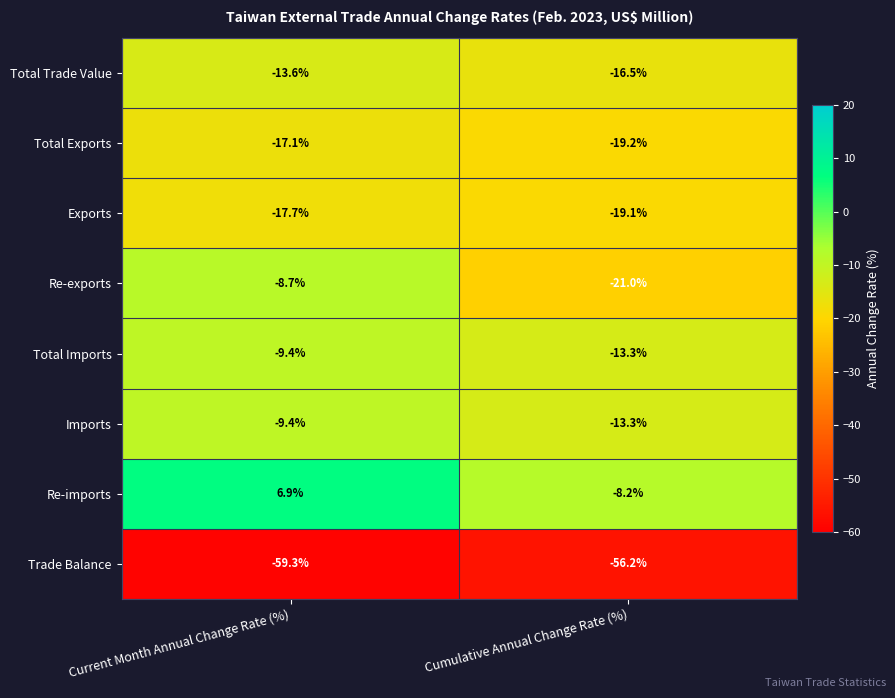

Reading left to right, list all the values displayed in this chart.

Total Trade Value: -13.6	-16.5
Total Exports: -17.1	-19.2
Exports: -17.7	-19.1
Re-exports: -8.7	-21.0
Total Imports: -9.4	-13.3
Imports: -9.4	-13.3
Re-imports: 6.9	-8.2
Trade Balance: -59.3	-56.2